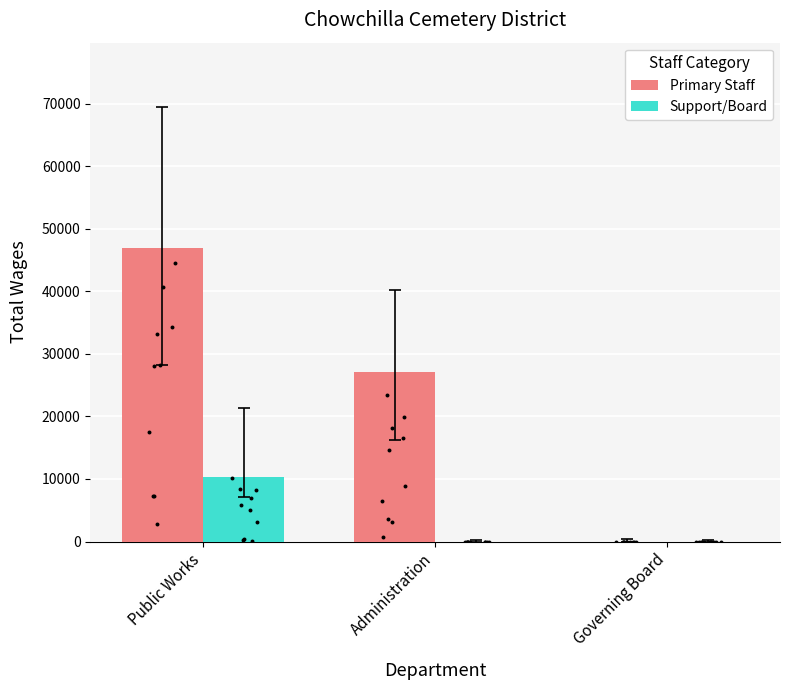

What is the total value across all series at Public Works?

57153